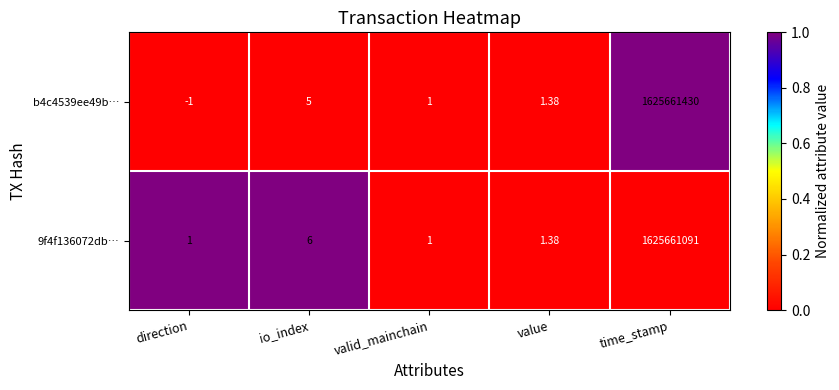

At which label is b4c4539ee49b… closest to 812830714?

io_index